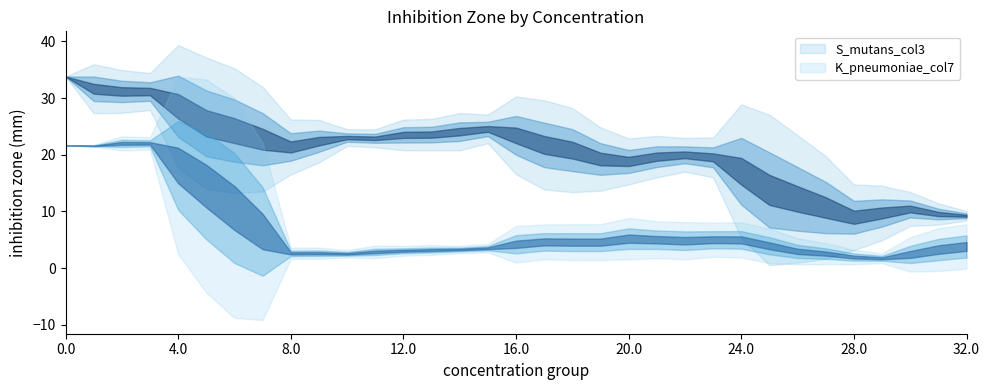

True or false: S_mutans_col3 has a value of 34.5 at 9.

False